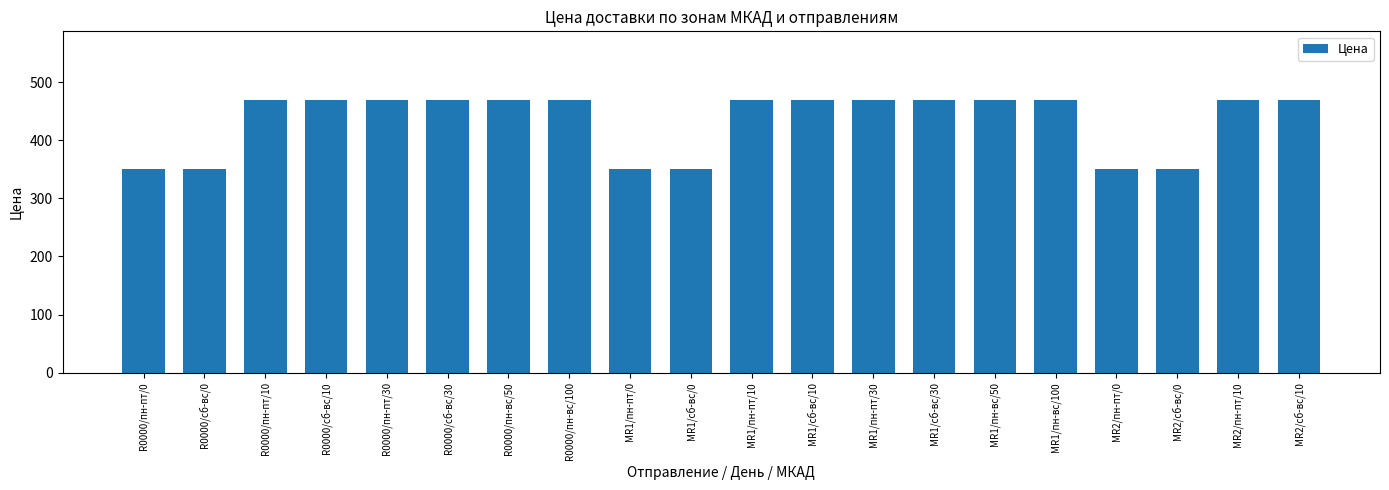

What is the average value?

434